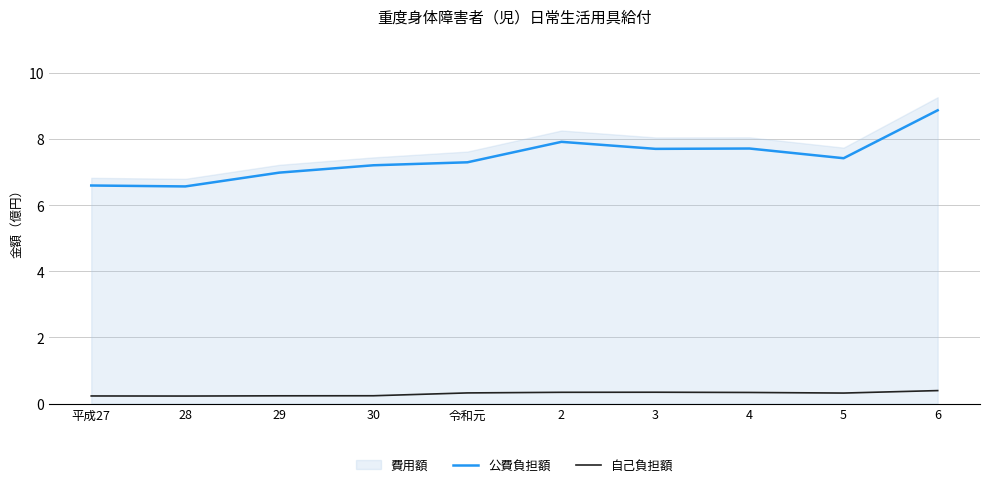

True or false: 公費負担額 has a value of 6.6 at 28.

True